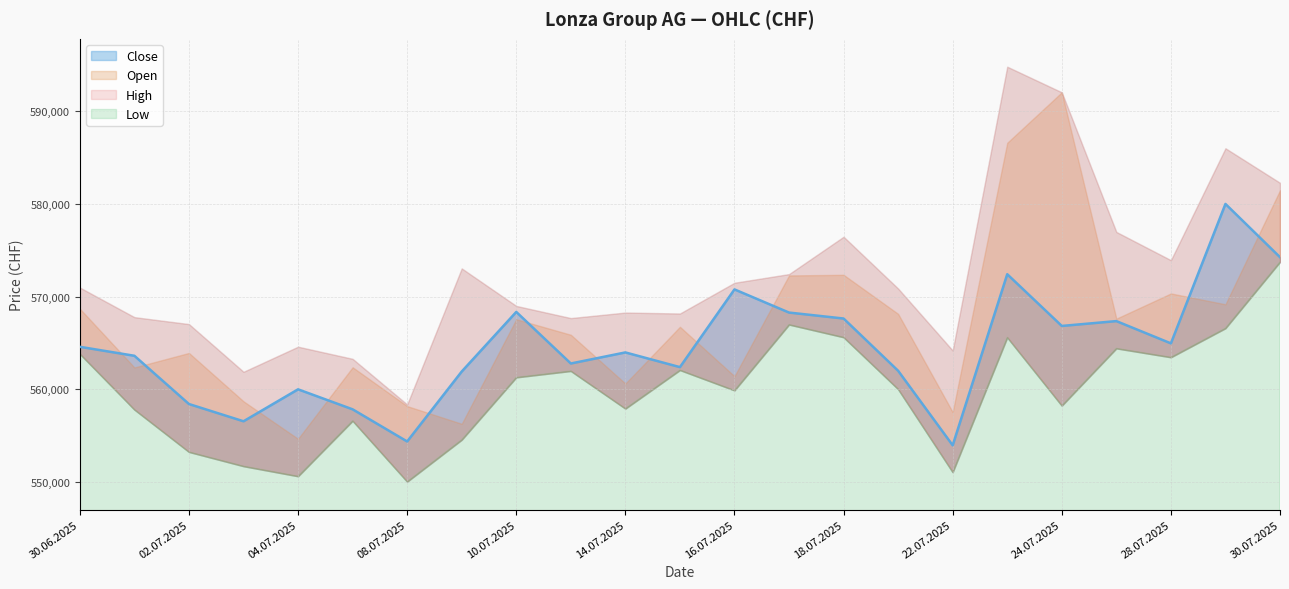

Reading right to left, extract all data points from this chart.

Open: 30.07.2025=581454	29.07.2025=569172	28.07.2025=570341	25.07.2025=567626	24.07.2025=592000	23.07.2025=586566	22.07.2025=557559	21.07.2025=568142	18.07.2025=572346	17.07.2025=572279	16.07.2025=561431	15.07.2025=566749	14.07.2025=560638	11.07.2025=565890	10.07.2025=567562	09.07.2025=556304	08.07.2025=558209	07.07.2025=562390	04.07.2025=554689	03.07.2025=558725	02.07.2025=563932	01.07.2025=562369	30.06.2025=568695
High: 30.07.2025=582255	29.07.2025=585974	28.07.2025=573925	25.07.2025=576965	24.07.2025=592000	23.07.2025=594756	22.07.2025=564197	21.07.2025=570867	18.07.2025=576446	17.07.2025=572424	16.07.2025=571491	15.07.2025=568181	14.07.2025=568282	11.07.2025=567688	10.07.2025=568997	09.07.2025=573036	08.07.2025=558386	07.07.2025=563299	04.07.2025=564607	03.07.2025=561905	02.07.2025=567041	01.07.2025=567788	30.06.2025=570975
Low: 30.07.2025=573735	29.07.2025=566592	28.07.2025=563463	25.07.2025=564422	24.07.2025=558252	23.07.2025=565605	22.07.2025=551088	21.07.2025=560028	18.07.2025=565619	17.07.2025=566986	16.07.2025=559896	15.07.2025=562084	14.07.2025=557933	11.07.2025=561987	10.07.2025=561300	09.07.2025=554580	08.07.2025=550069	07.07.2025=556623	04.07.2025=550651	03.07.2025=551735	02.07.2025=553269	01.07.2025=557829	30.06.2025=563831
Close: 30.07.2025=574243	29.07.2025=579978	28.07.2025=564964	25.07.2025=567362	24.07.2025=566840	23.07.2025=572410	22.07.2025=553985	21.07.2025=562012	18.07.2025=567640	17.07.2025=568281	16.07.2025=570775	15.07.2025=562405	14.07.2025=563989	11.07.2025=562797	10.07.2025=568350	09.07.2025=561930	08.07.2025=554400	07.07.2025=557862	04.07.2025=560015	03.07.2025=556575	02.07.2025=558432	01.07.2025=563628	30.06.2025=564594